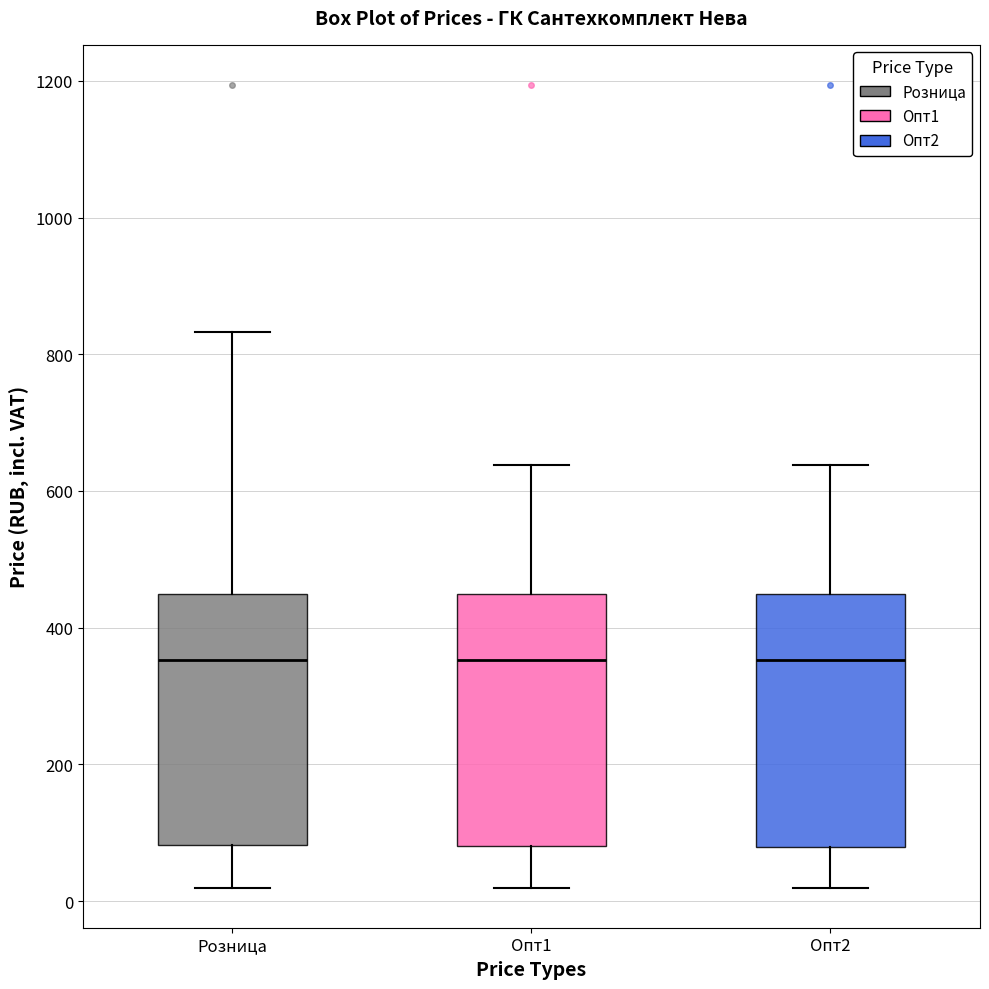

Reading left to right, read every box against the y-axis: the position of its median line, the range the box covers, and the ends of its whiskers. The values are not printed on the chart, so give them approximately, as read against the axis.

Розница: median 360, box 80 to 440, whiskers 20 to 840
Опт1: median 360, box 80 to 440, whiskers 20 to 640
Опт2: median 360, box 80 to 440, whiskers 20 to 640